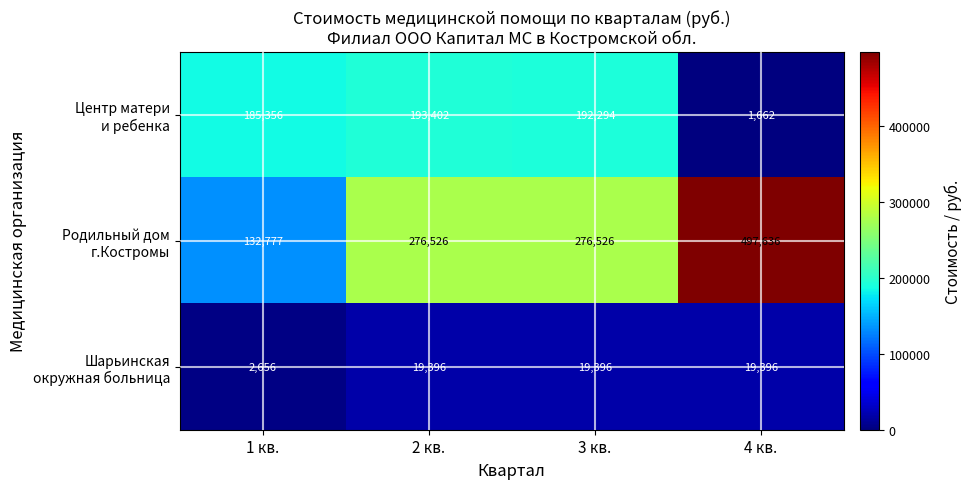

What is the total value across all series at 4 кв.?

518694